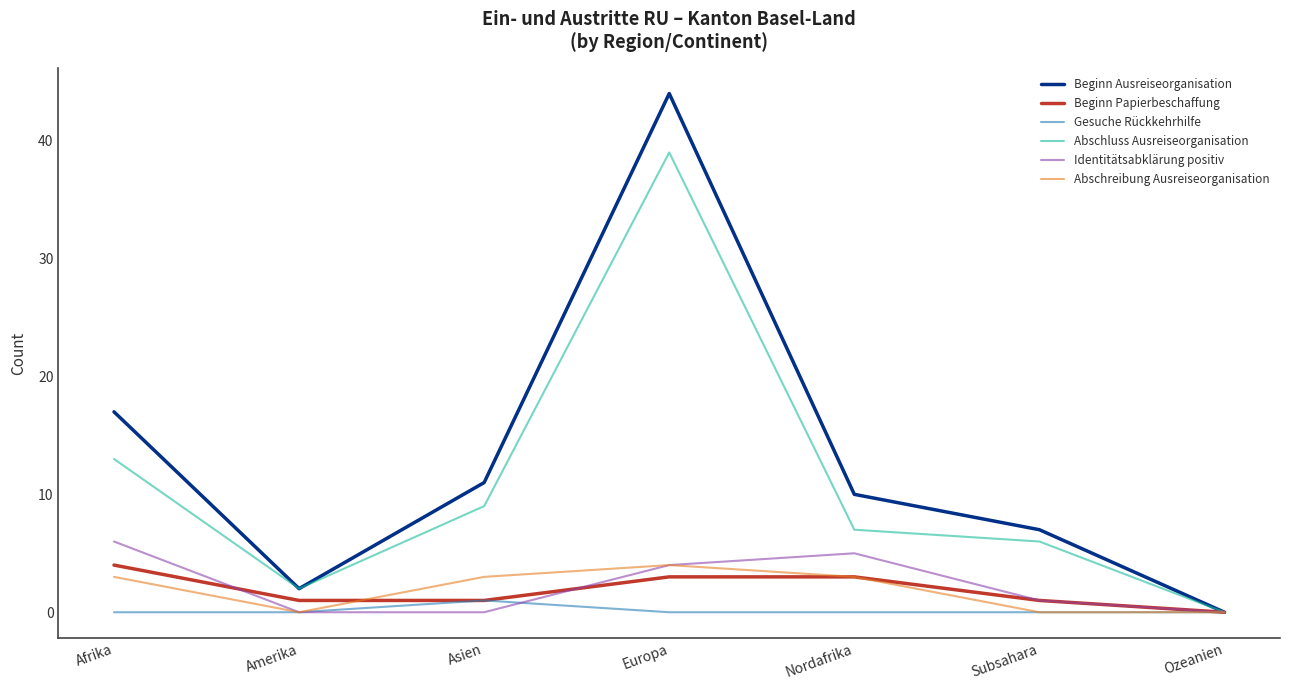

Which series has the widest spread of values?

Beginn Ausreiseorganisation